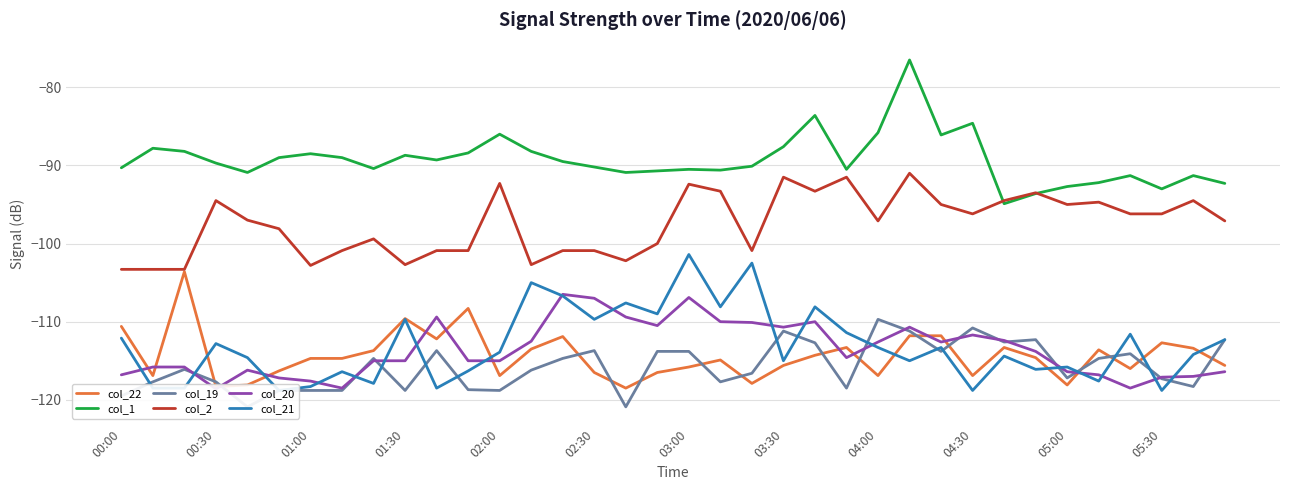

What is the highest value of the col_1 series?

-76.5